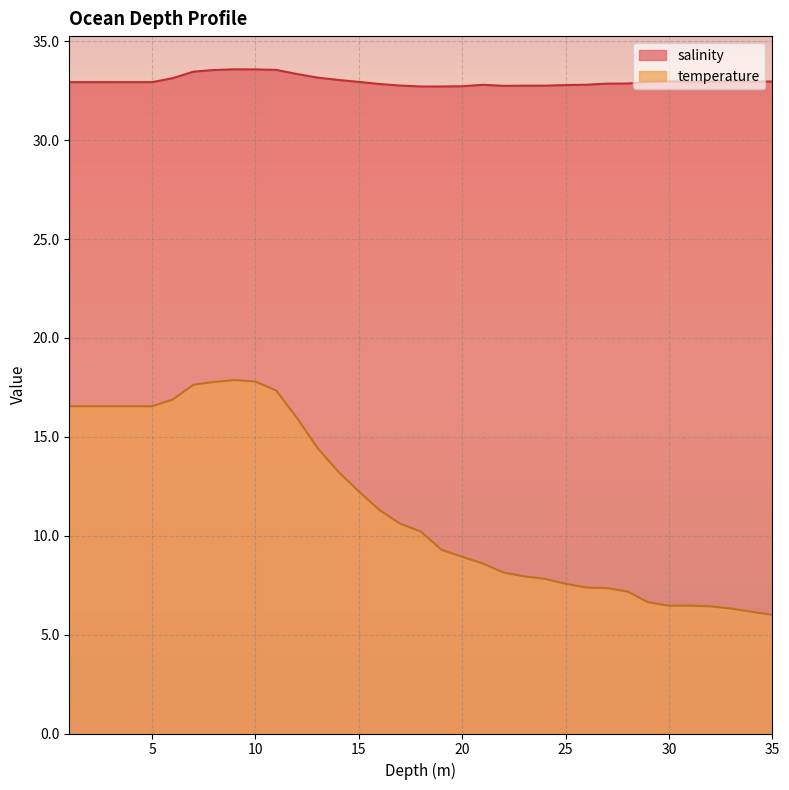

At which label is temperature closest to 11?

16.0